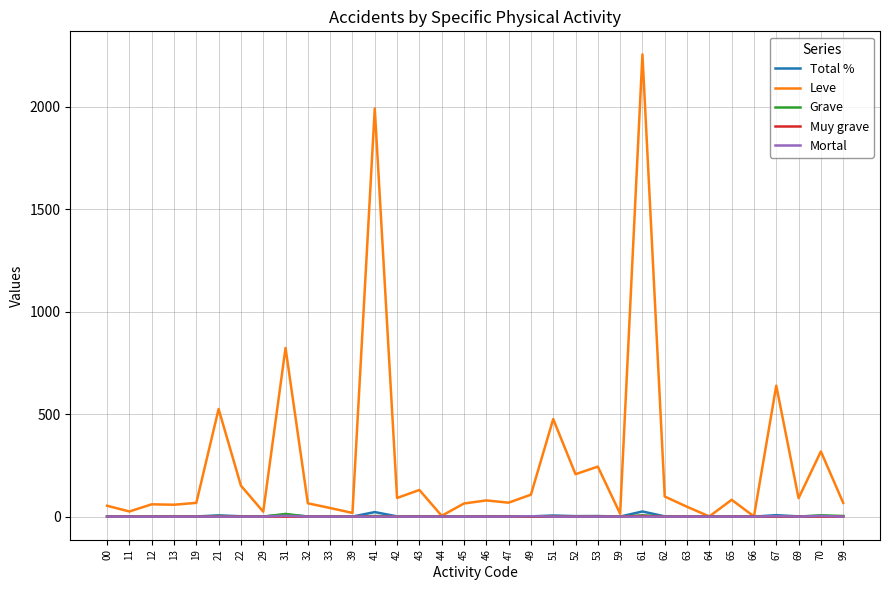

True or false: Leve has more than 2 interior local peaks.

True